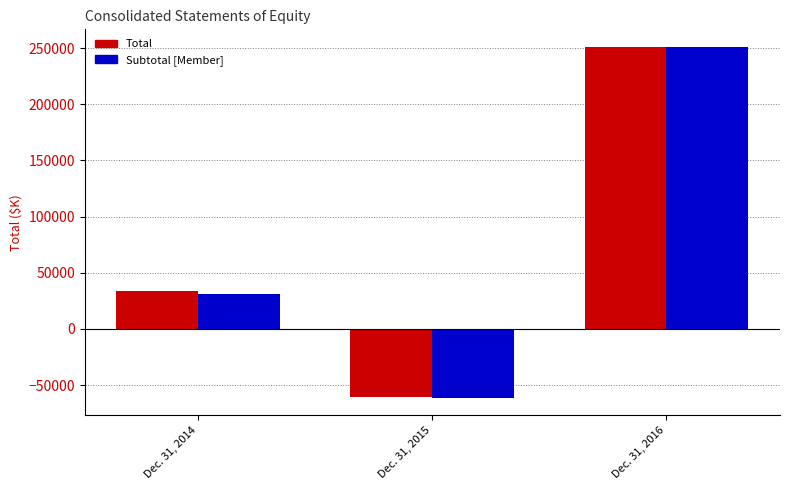

Which label corresponds to the largest value in the chart?

Dec. 31, 2016